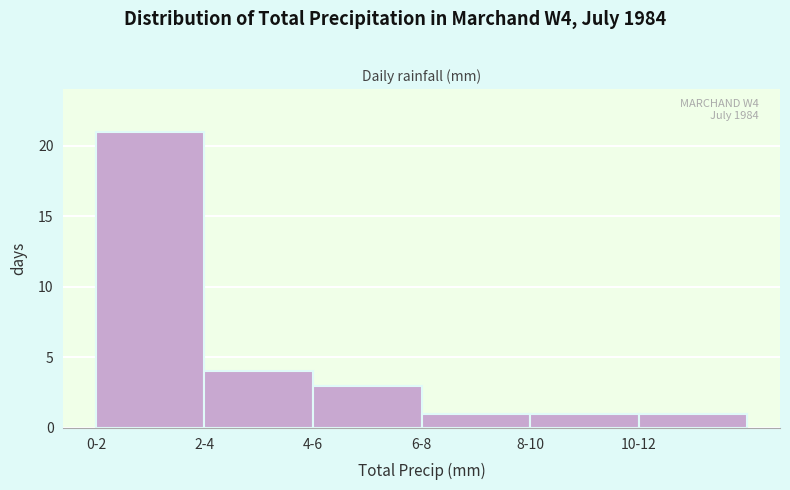

Reading left to right, list all the values displayed in this chart.

21	4	3	1	1	1